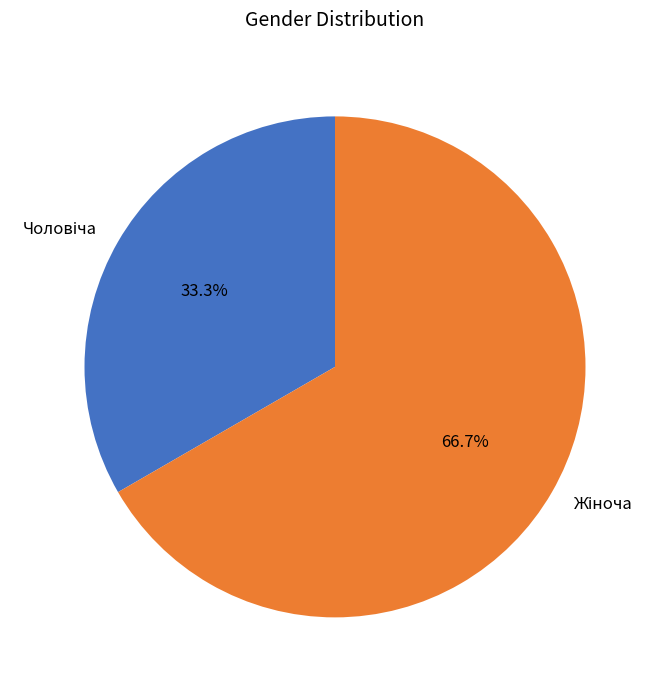

Count the number of slices in the pie.

2